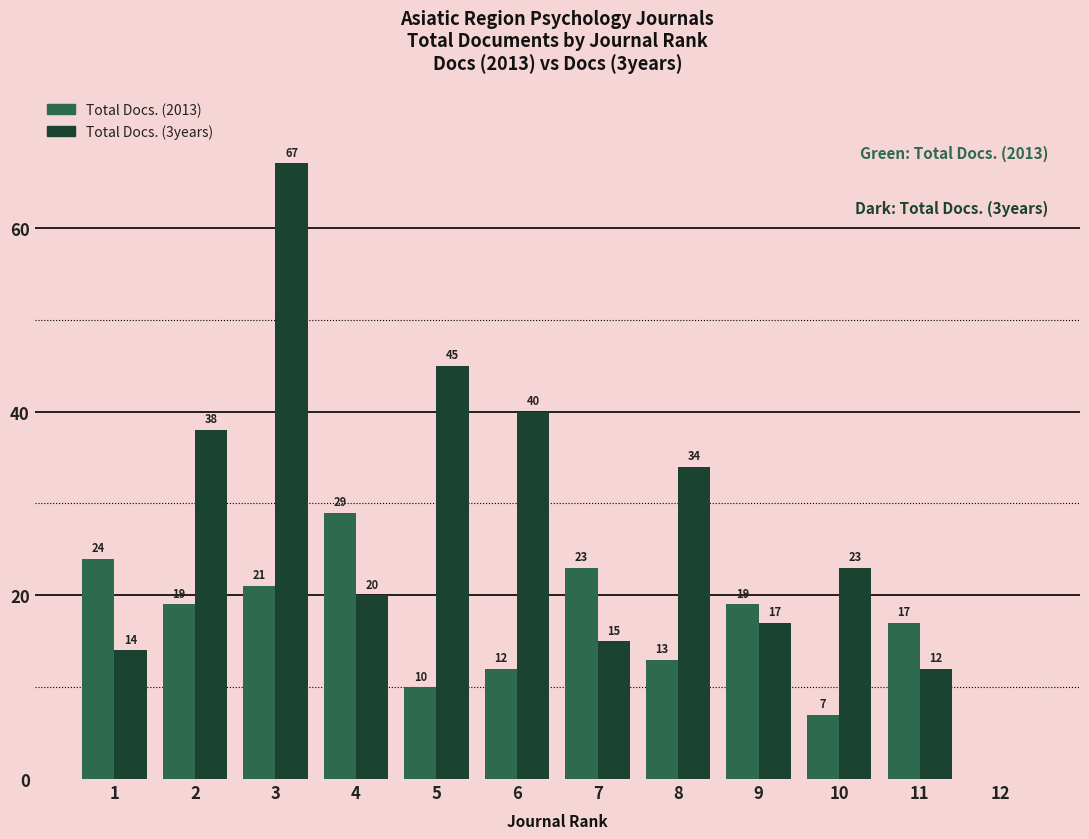

Where is Total Docs. (3years) nearest to the value 33?

8